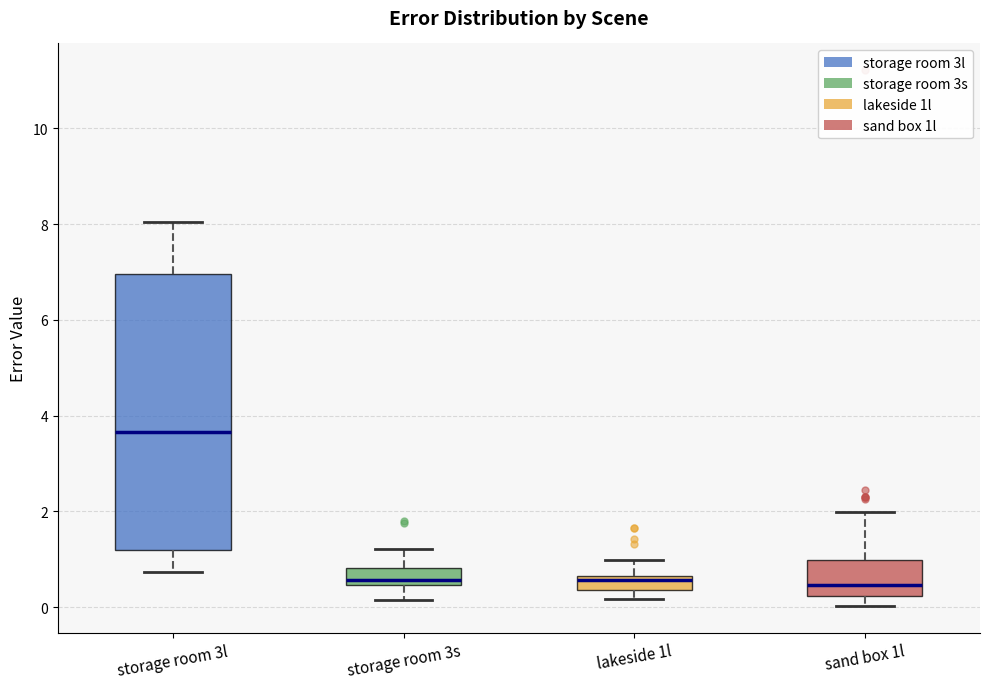

Comparing the boxes themselves (not the whiskers), which one is the tallest?

storage room 3l